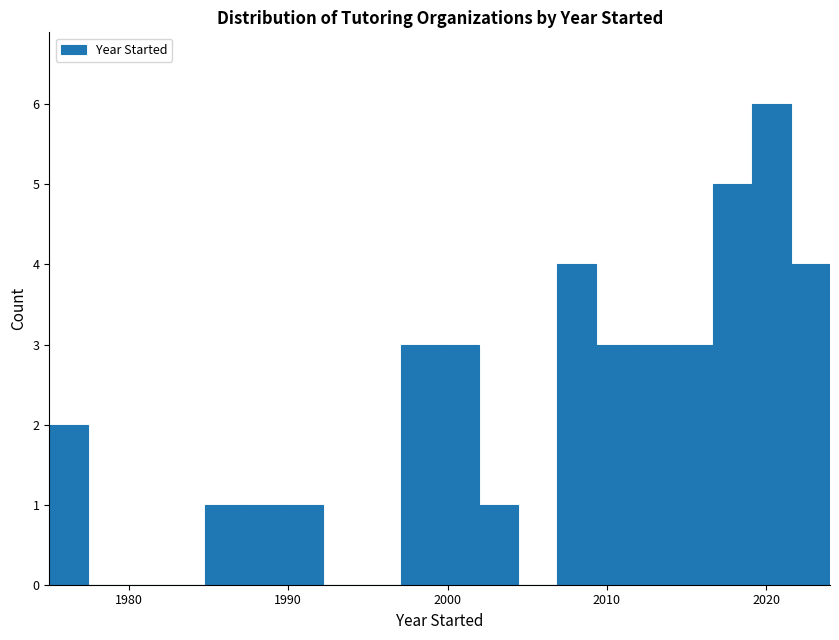

Around what value on the x-axis is the tallest bar? Give the approximate position of its centre, as read against the axis.

2020